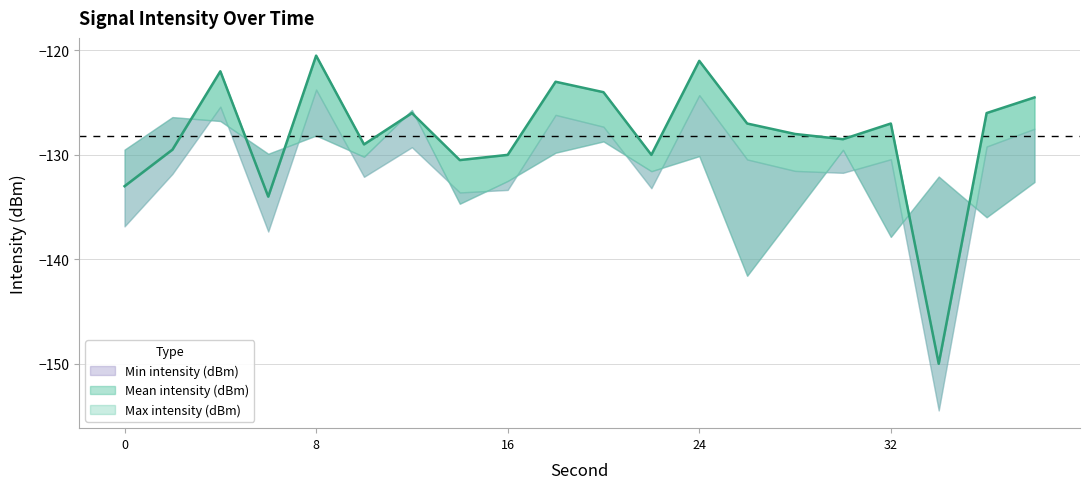

What are all the series names shown in the legend?

Min intensity (dBm), Mean intensity (dBm), Max intensity (dBm)